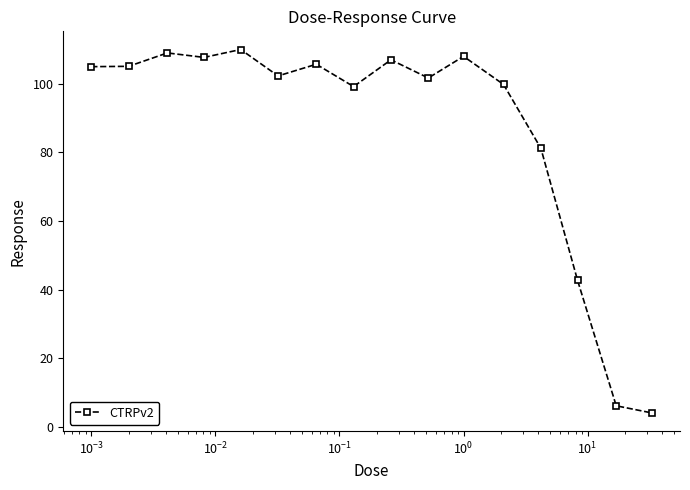

What is the difference between the second highest and minimum values?

104.9